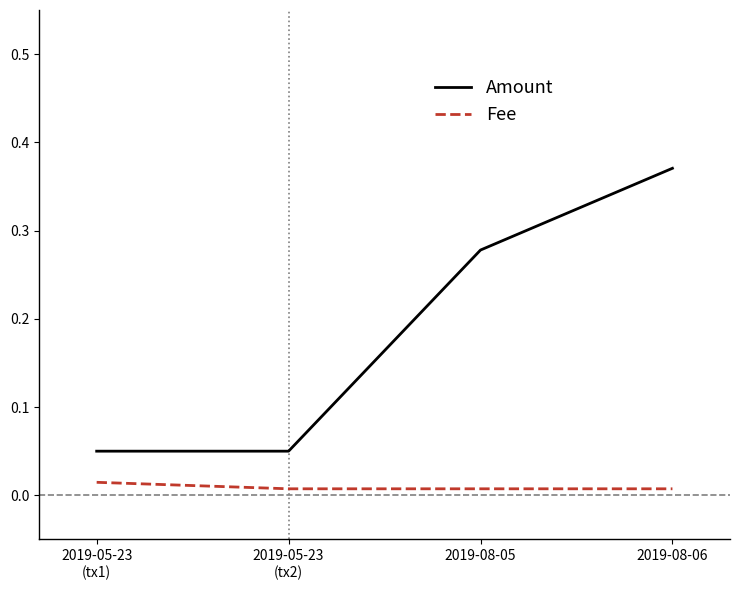

At which category is the sum across all series the highest?

2019-08-06